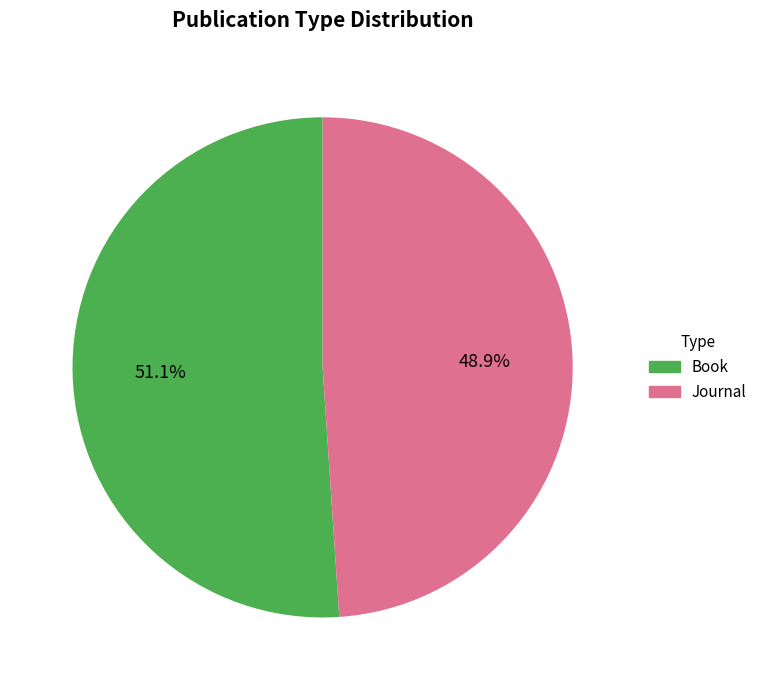

True or false: Journal accounts for 62% of the total.

False